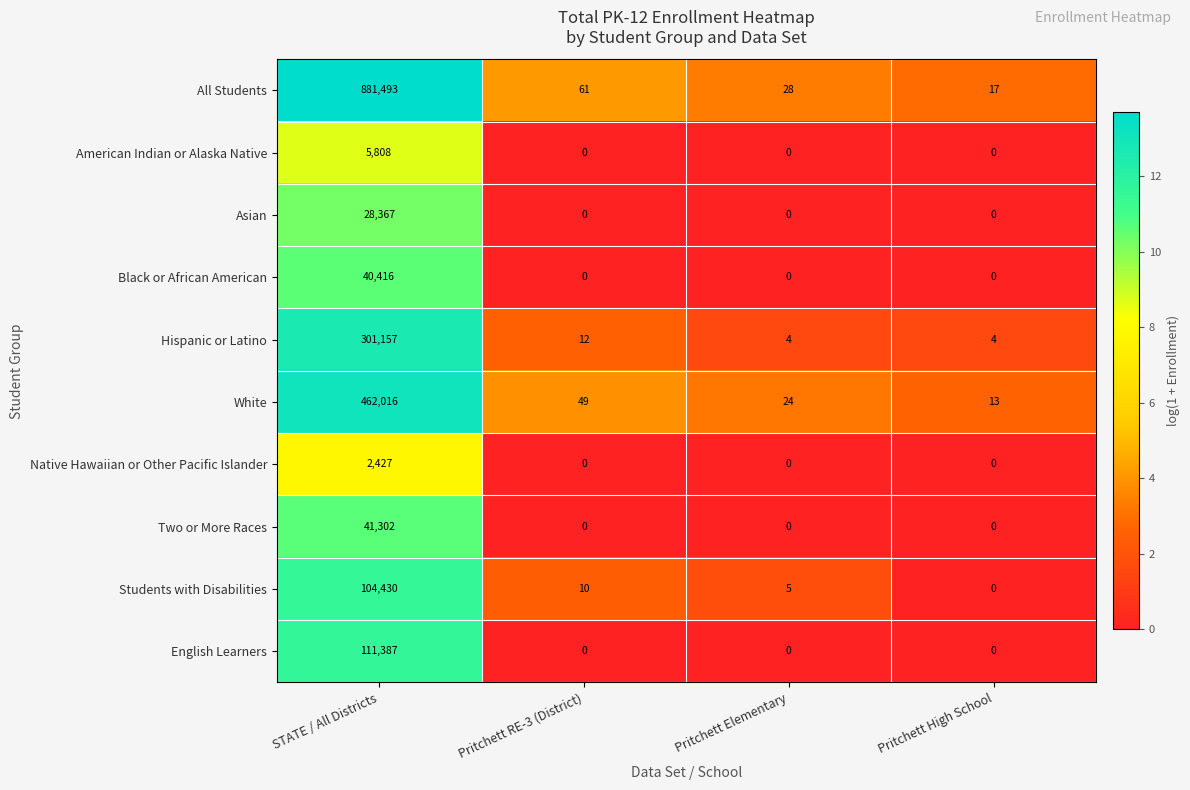

What is the maximum value shown in the chart?

881493